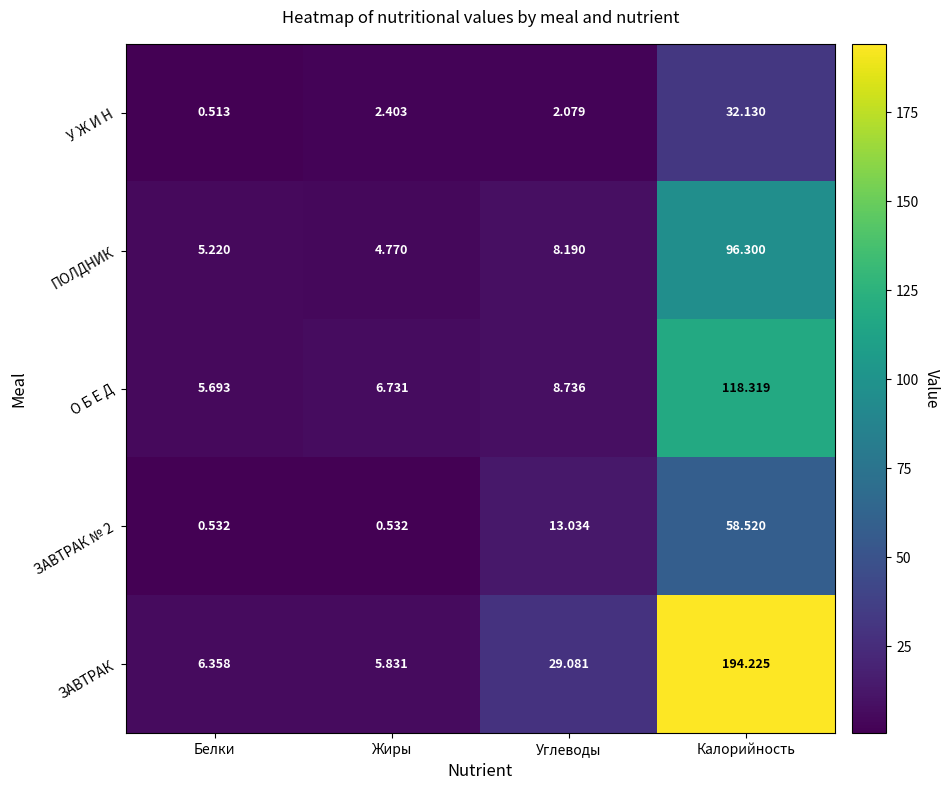

Where does the О Б Е Д series first go above 8?

Углеводы